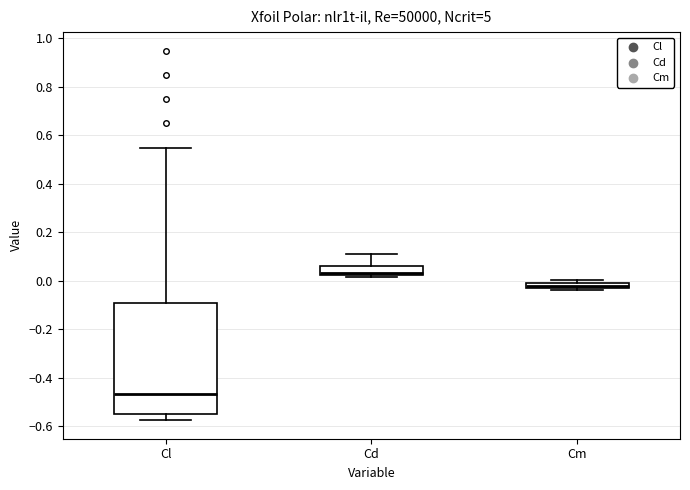

Where does the lower whisker of the box for Cl end on the y-axis? The values are not printed on the chart, so give them approximately, as read against the axis.

-0.58